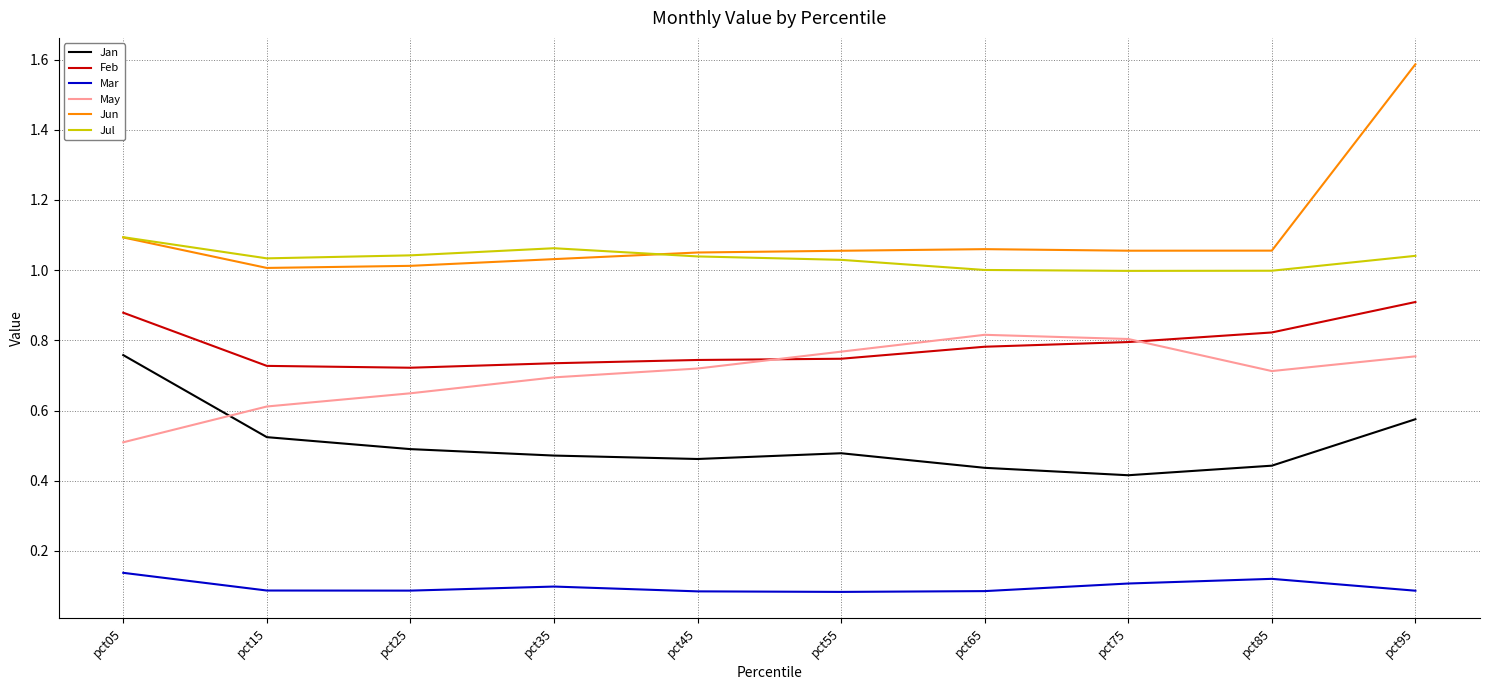

What is the maximum value shown in the chart?

1.6